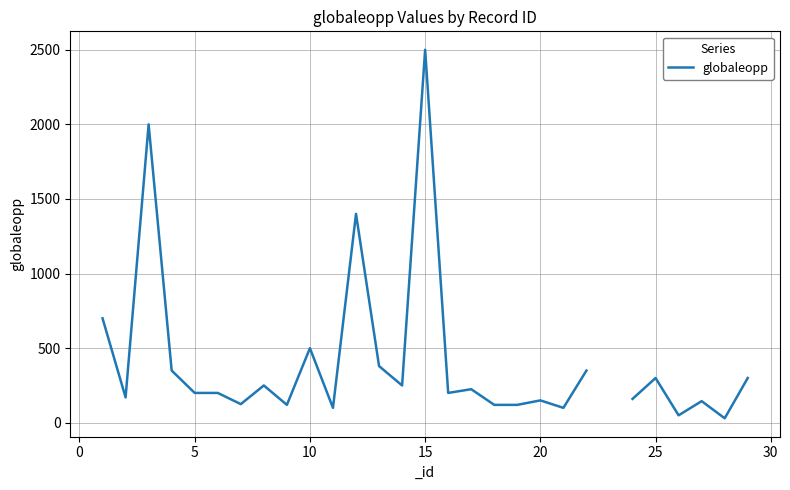

What is the minimum value shown in the chart?

30.0